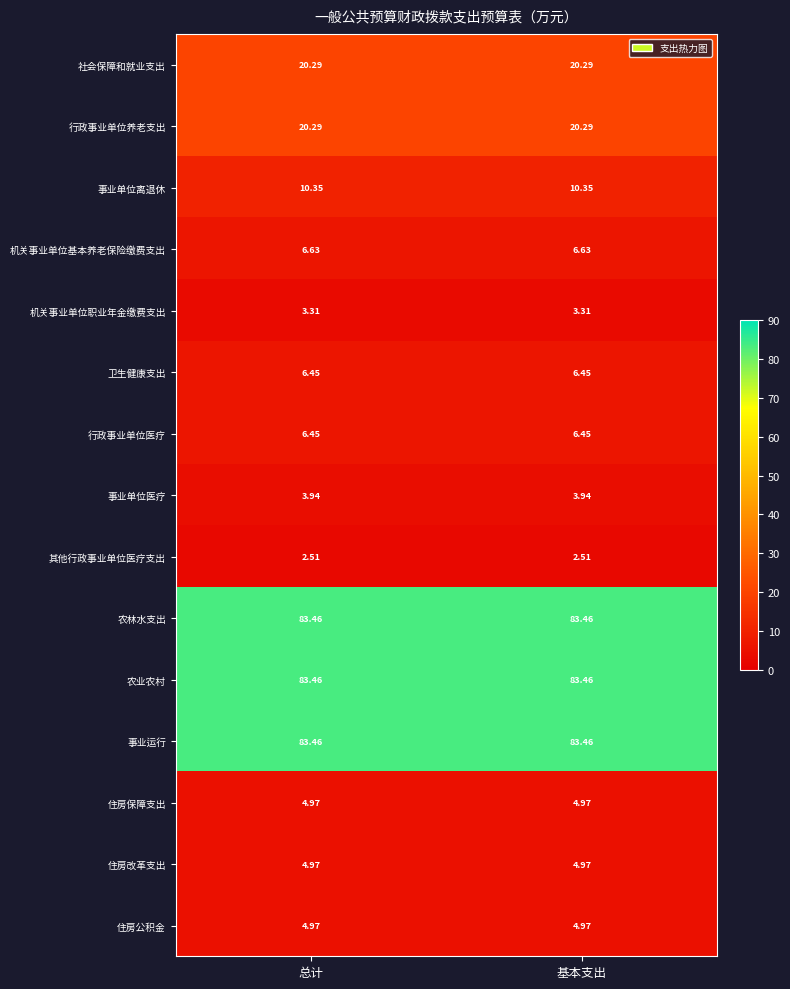

What is the total value across all series at 基本支出?

345.5